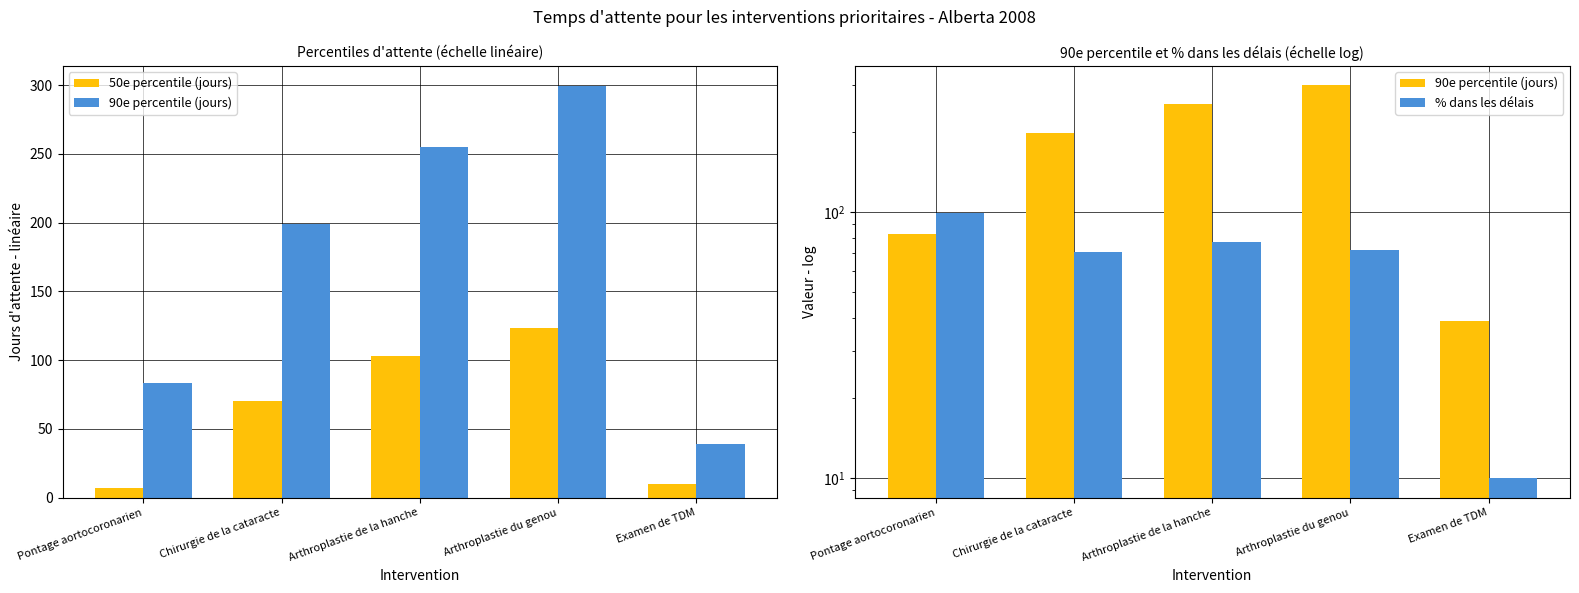

Which category has the lowest value in the 50e percentile (jours) series?

Pontage aortocoronarien